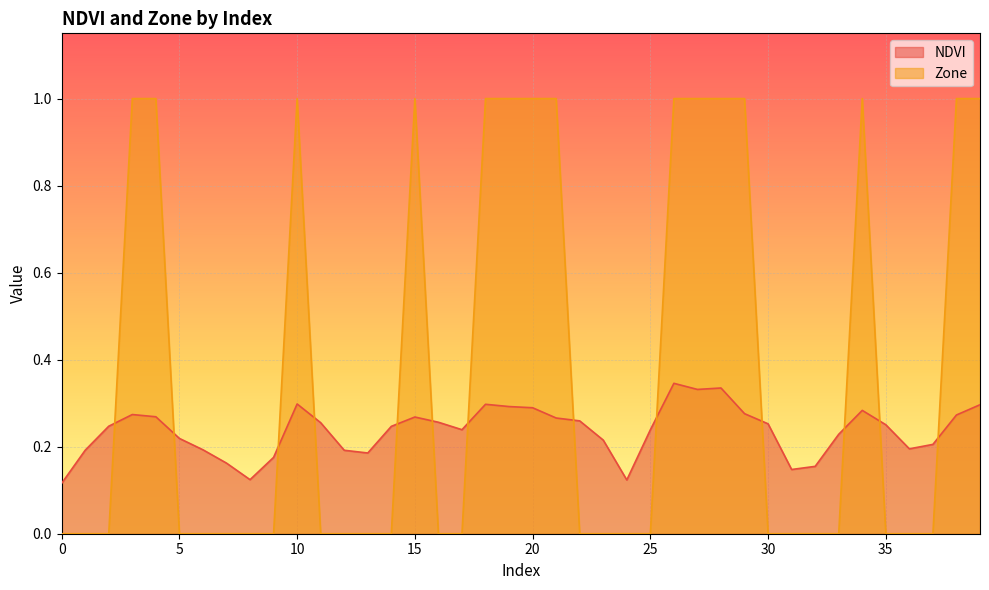

What is the sum of all Zone values?

15.0